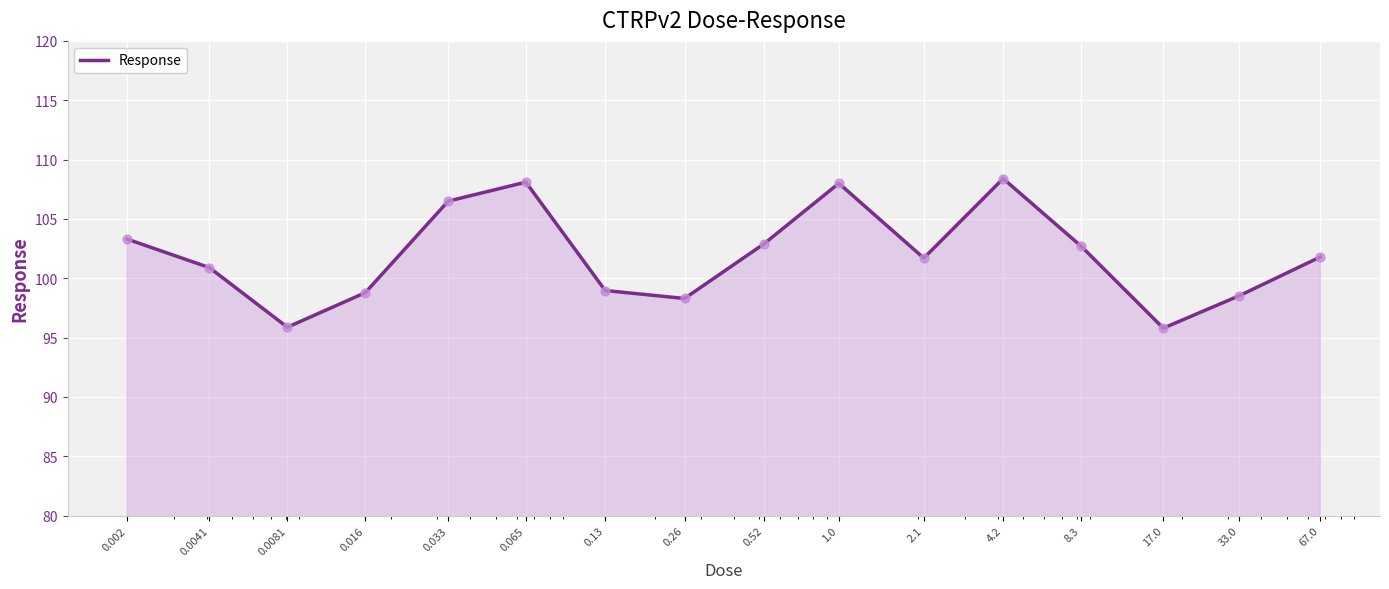

What is the difference between the maximum and minimum values?

12.6